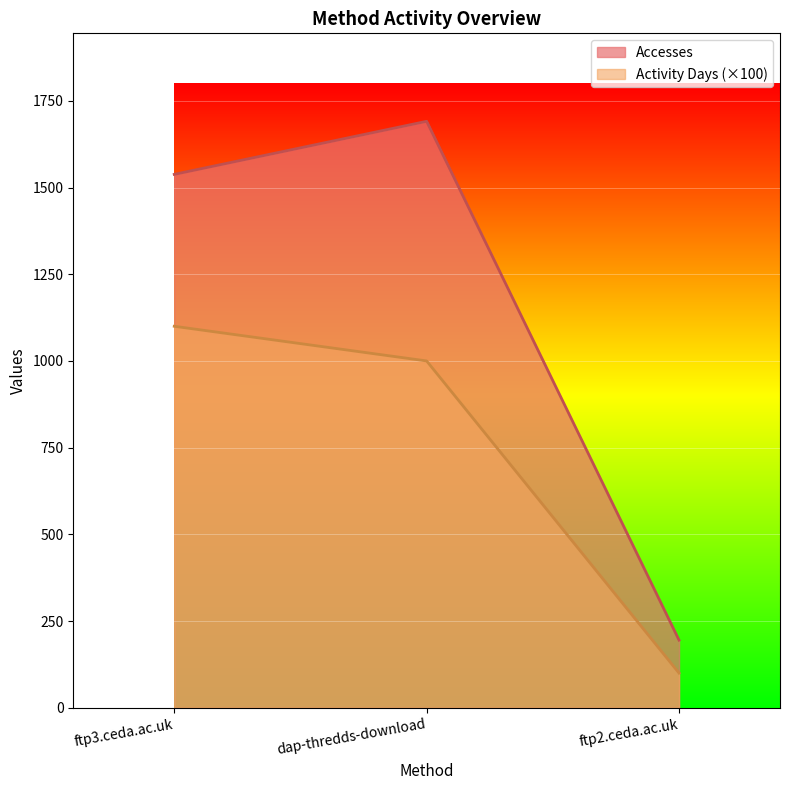

Rank the series by their maximum value, from lowest to highest.

Activity Days (×100), Accesses